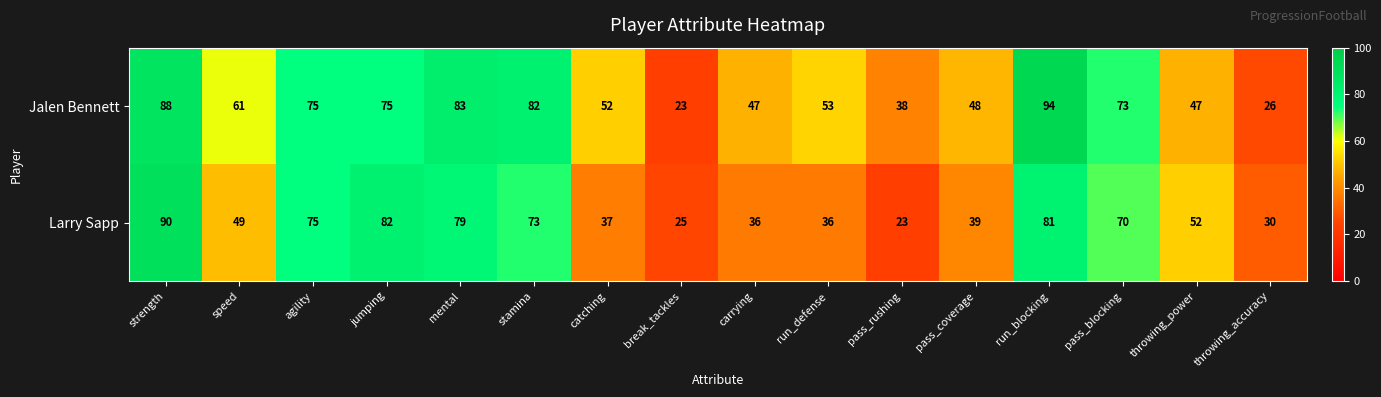

True or false: Larry Sapp has a value of 76 at throwing_power.

False